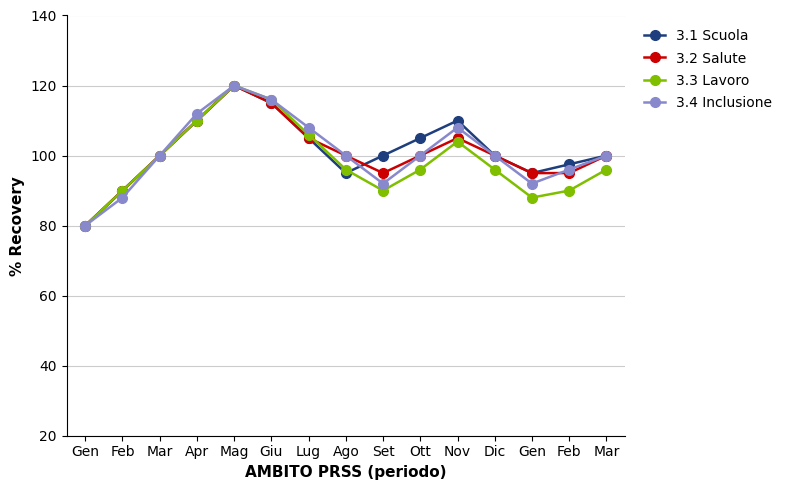

At which category is the sum across all series the highest?

Mag